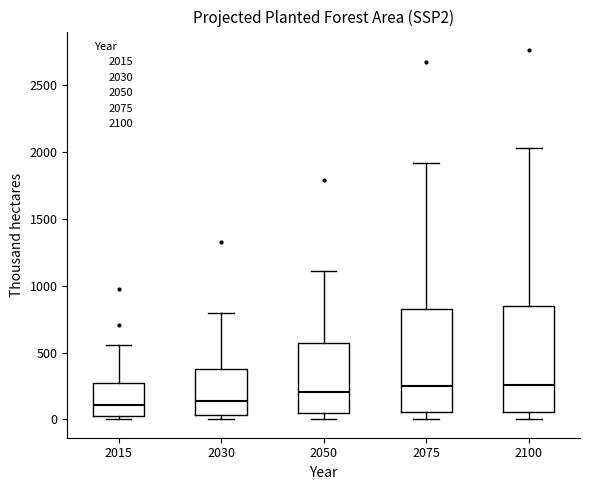

Reading left to right, transcribe this box plot: for each box, give where its median line is, the range the box spans, and where its two whiskers end, as read against the y-axis. The values are not printed on the chart, so give them approximately, as read against the axis.

2015: median 100, box 50 to 300, whiskers 0 to 550
2030: median 150, box 50 to 400, whiskers 0 to 800
2050: median 200, box 50 to 550, whiskers 0 to 1100
2075: median 250, box 50 to 850, whiskers 0 to 1900
2100: median 250, box 50 to 850, whiskers 0 to 2050